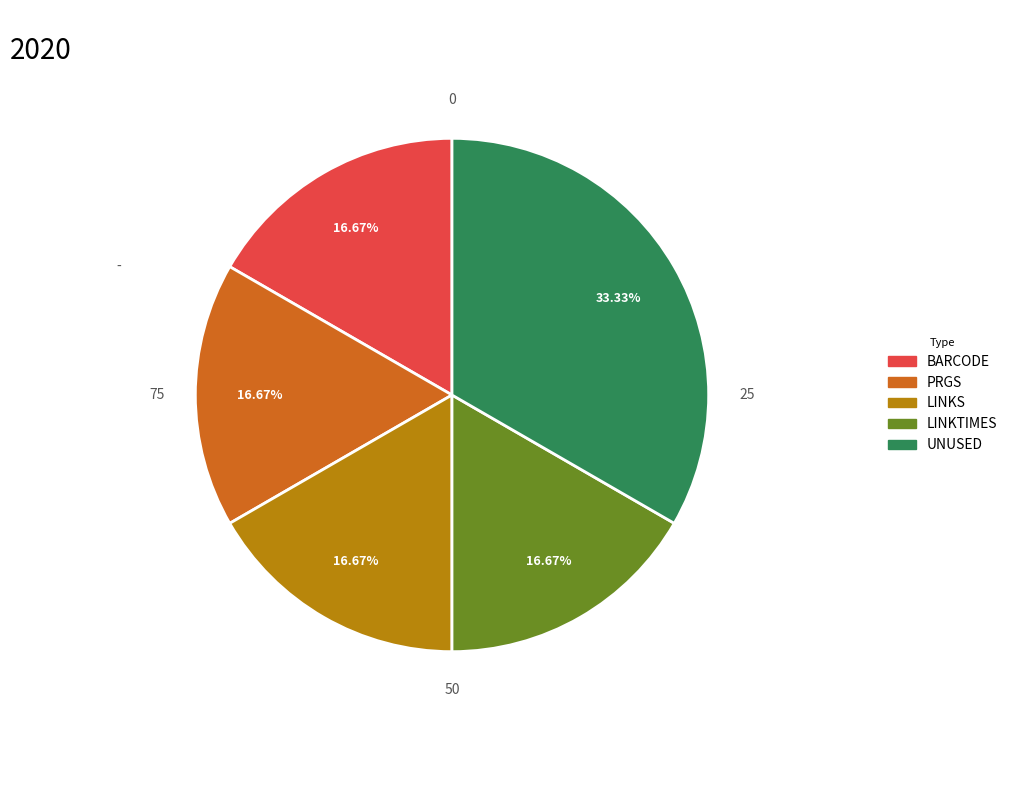

Count the number of slices in the pie.

5